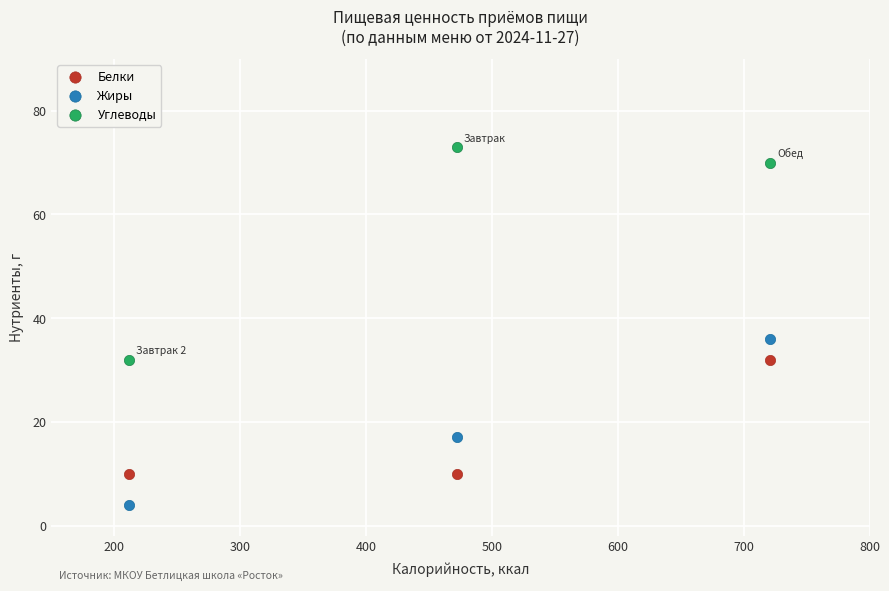

Which series contains the lowest Y value?

Жиры